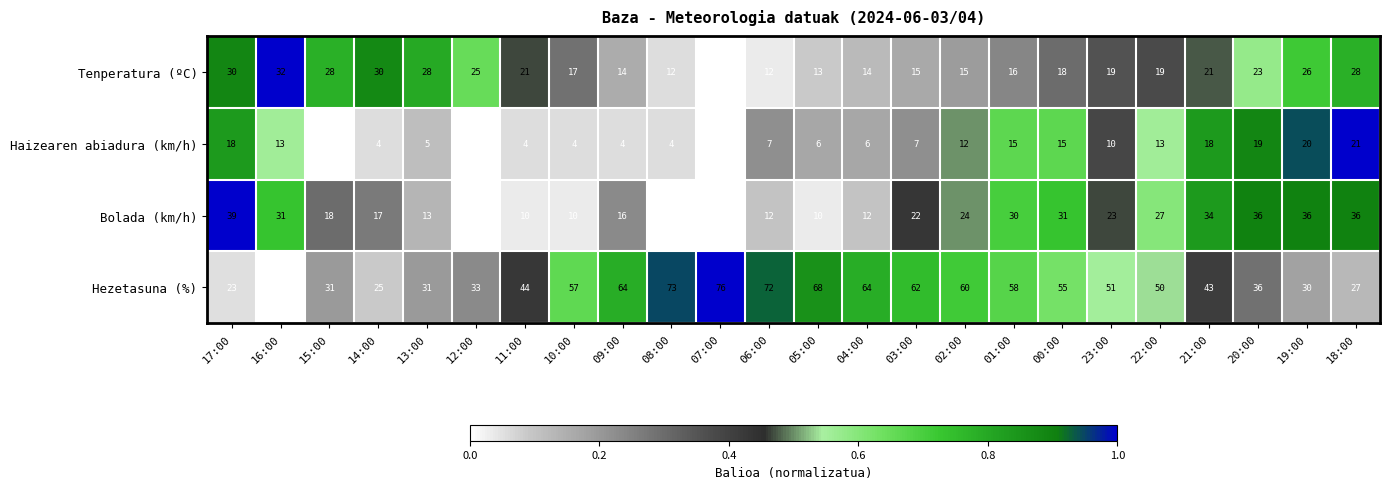

What is the maximum value for Haizearen abiadura (km/h)?

21